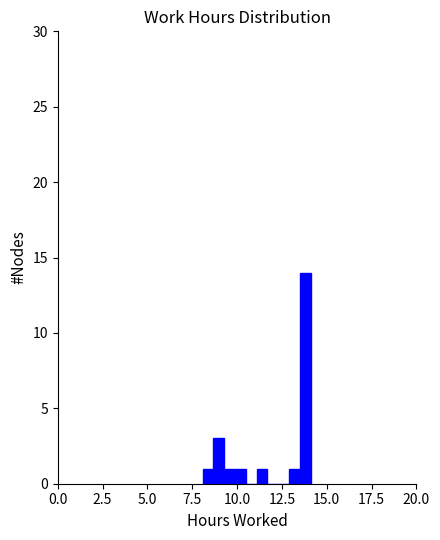

Read against the x-axis, roughly where is the centre of the tallest bar?

14.0